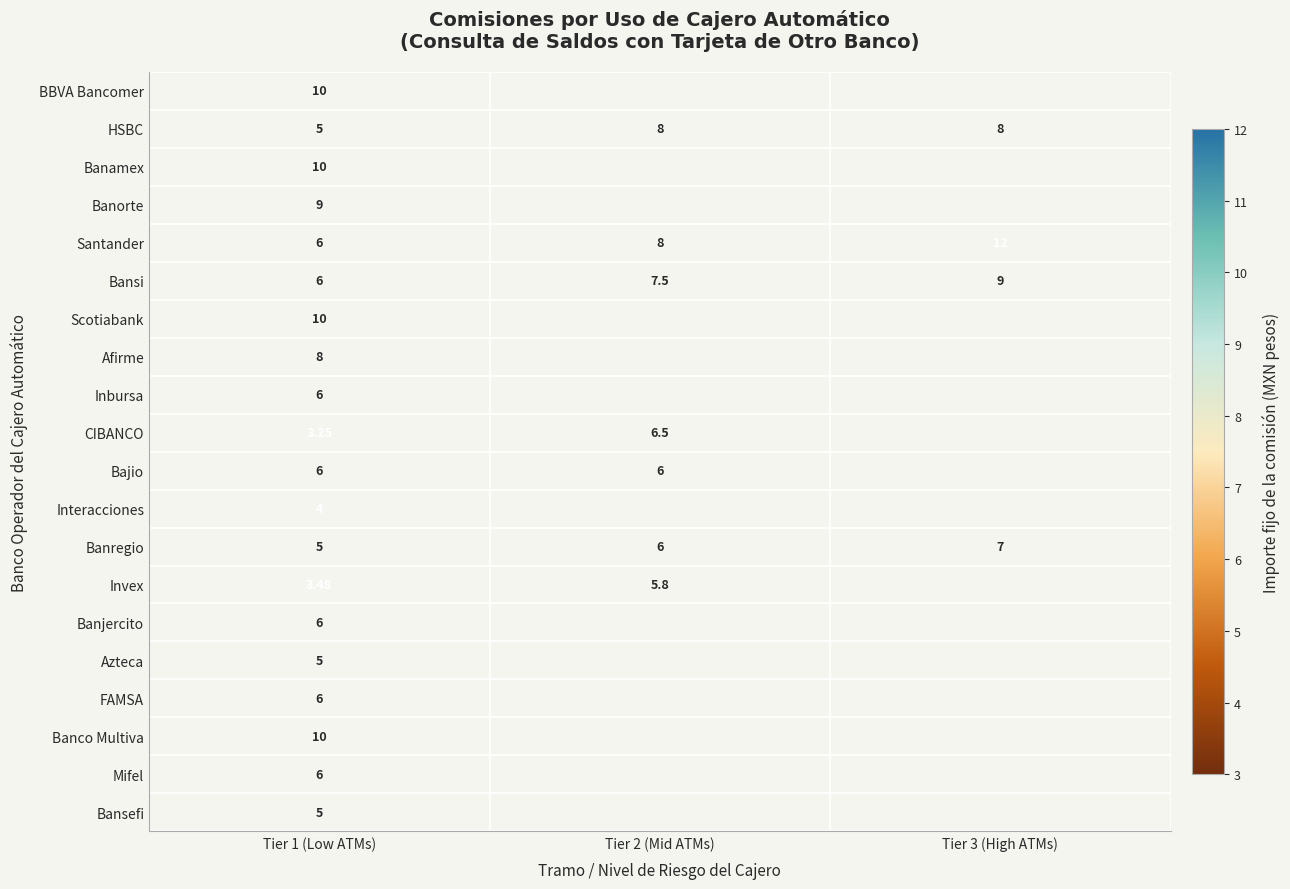

What is the difference between the highest and lowest values at Tier 1 (Low ATMs)?

6.8